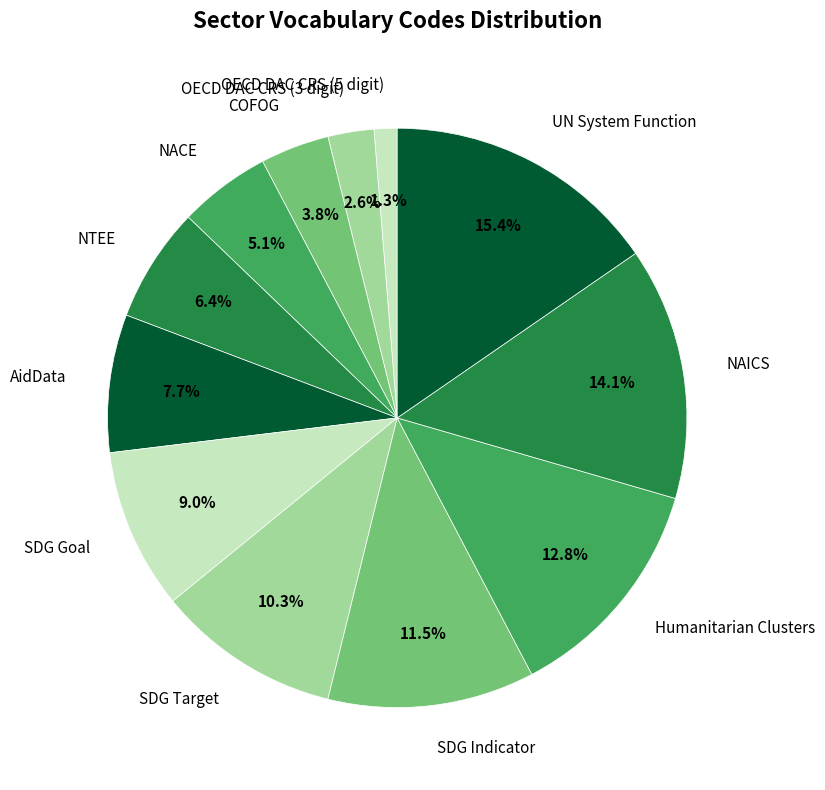

Which slice is the smallest?

OECD DAC CRS (5 digit)